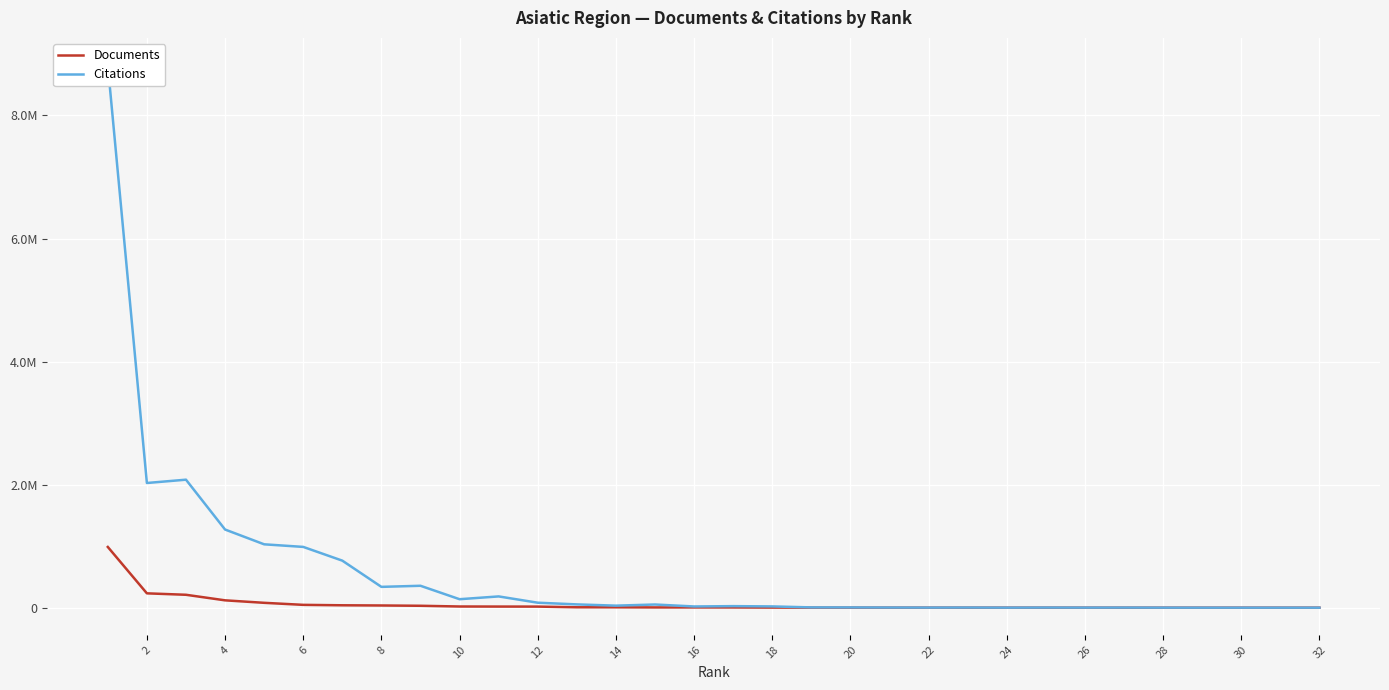

How many data points in Citations are less than 25082?

16